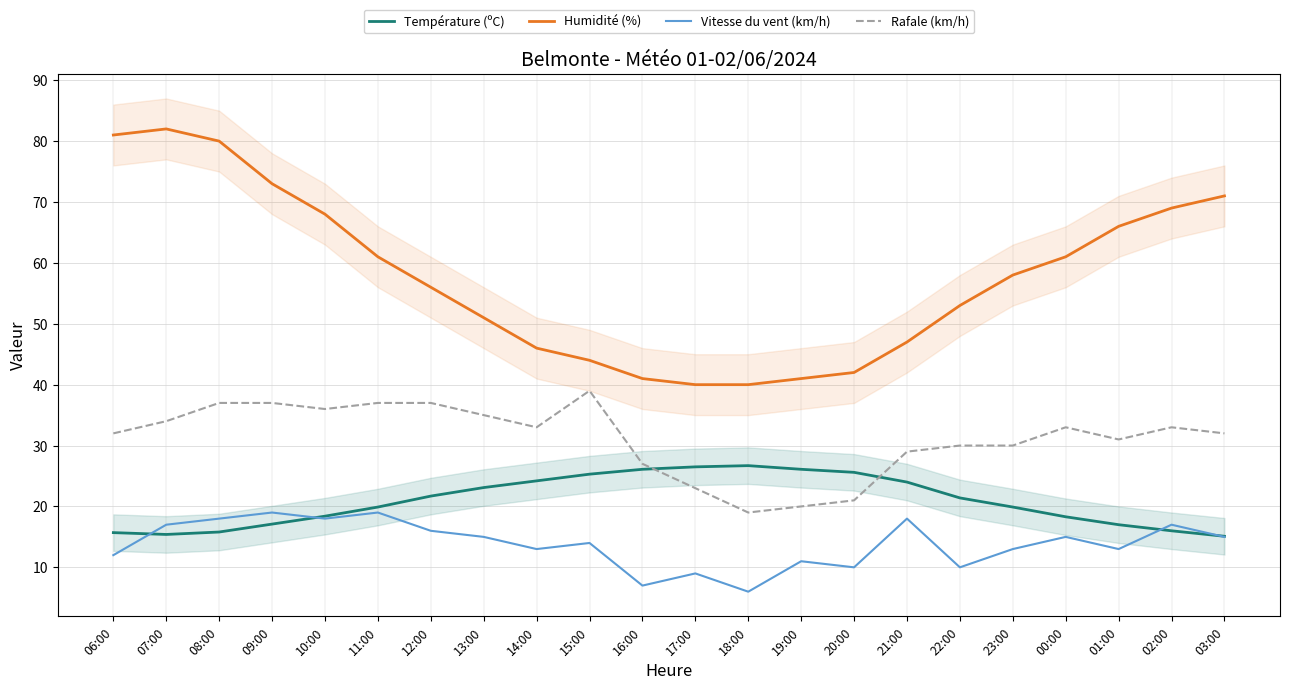

Where is the first local minimum for Vitesse du vent (km/h)?

10:00